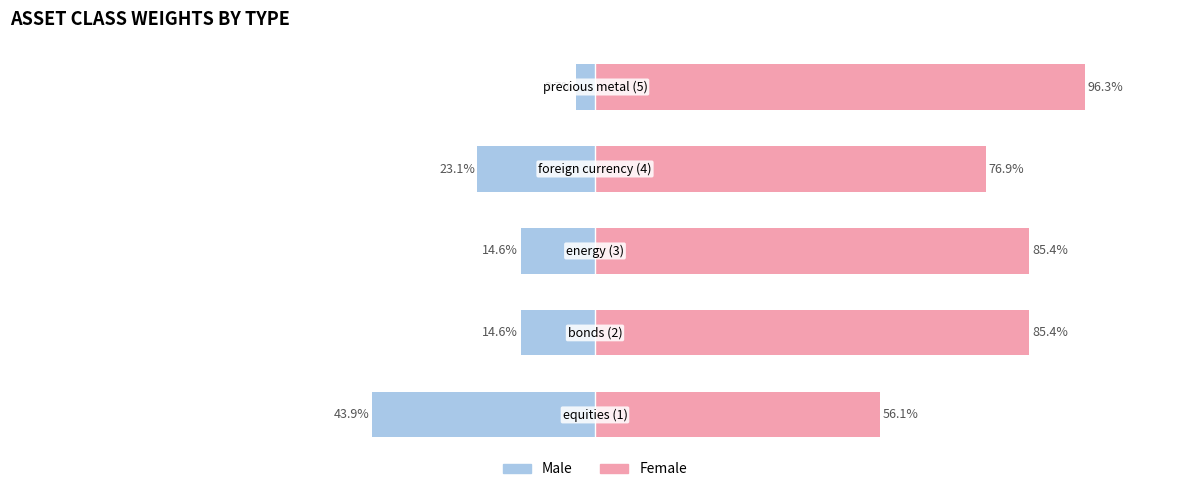

Which series has the widest spread of values?

Male